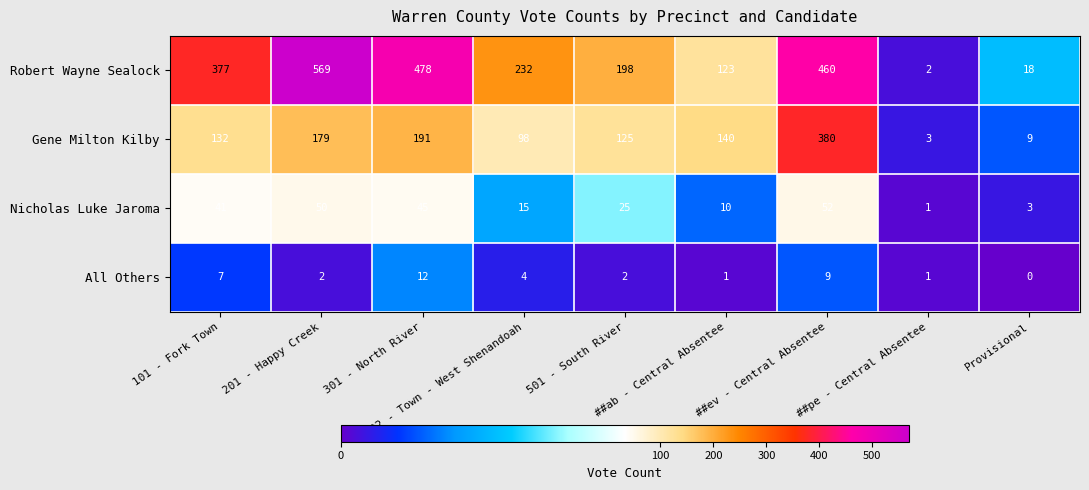

What is the average value of the Gene Milton Kilby series?

140